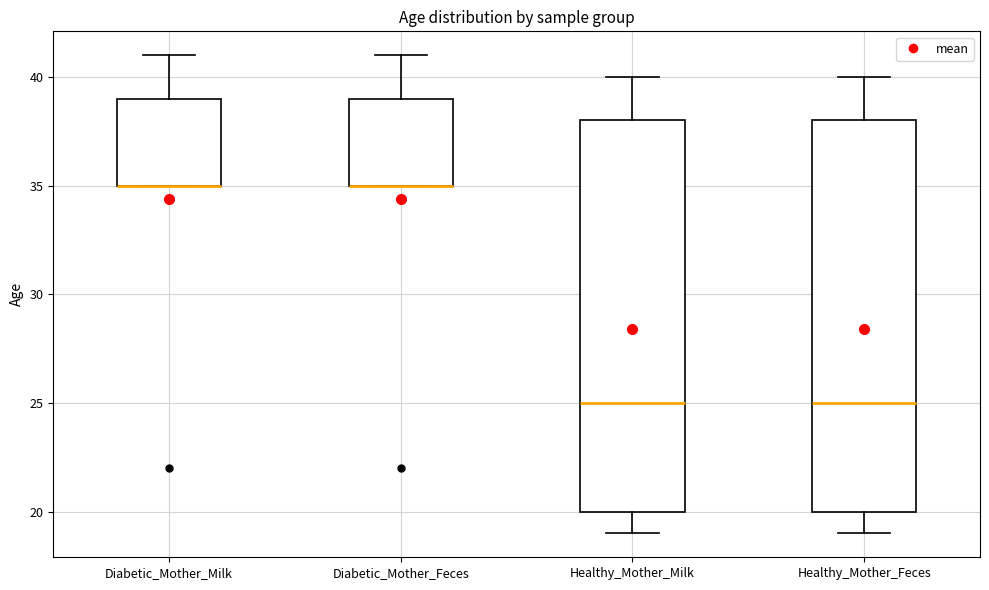

Reading left to right, transcribe this box plot: for each box, give where its median line is, the range the box spans, and where its two whiskers end, as read against the y-axis. The values are not printed on the chart, so give them approximately, as read against the axis.

Diabetic_Mother_Milk: median 35 (drawn on the box's lower edge), box 35 to 39, whiskers 35 to 41
Diabetic_Mother_Feces: median 35 (drawn on the box's lower edge), box 35 to 39, whiskers 35 to 41
Healthy_Mother_Milk: median 25, box 20 to 38, whiskers 19 to 40
Healthy_Mother_Feces: median 25, box 20 to 38, whiskers 19 to 40